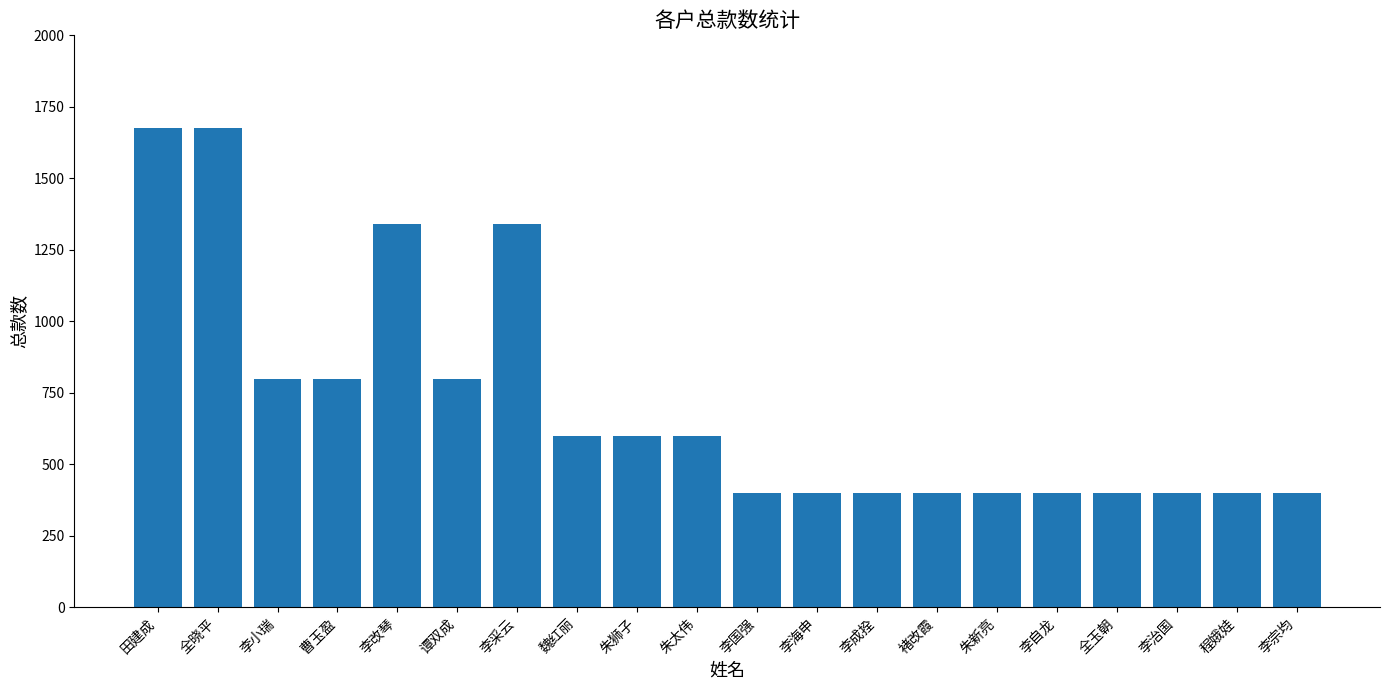

What is the difference between the maximum and minimum values?

1275